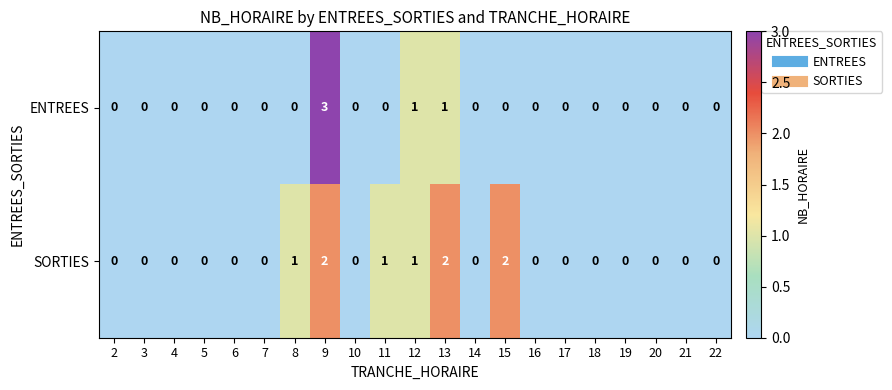

List the series in order of their peak value, highest first.

ENTREES, SORTIES